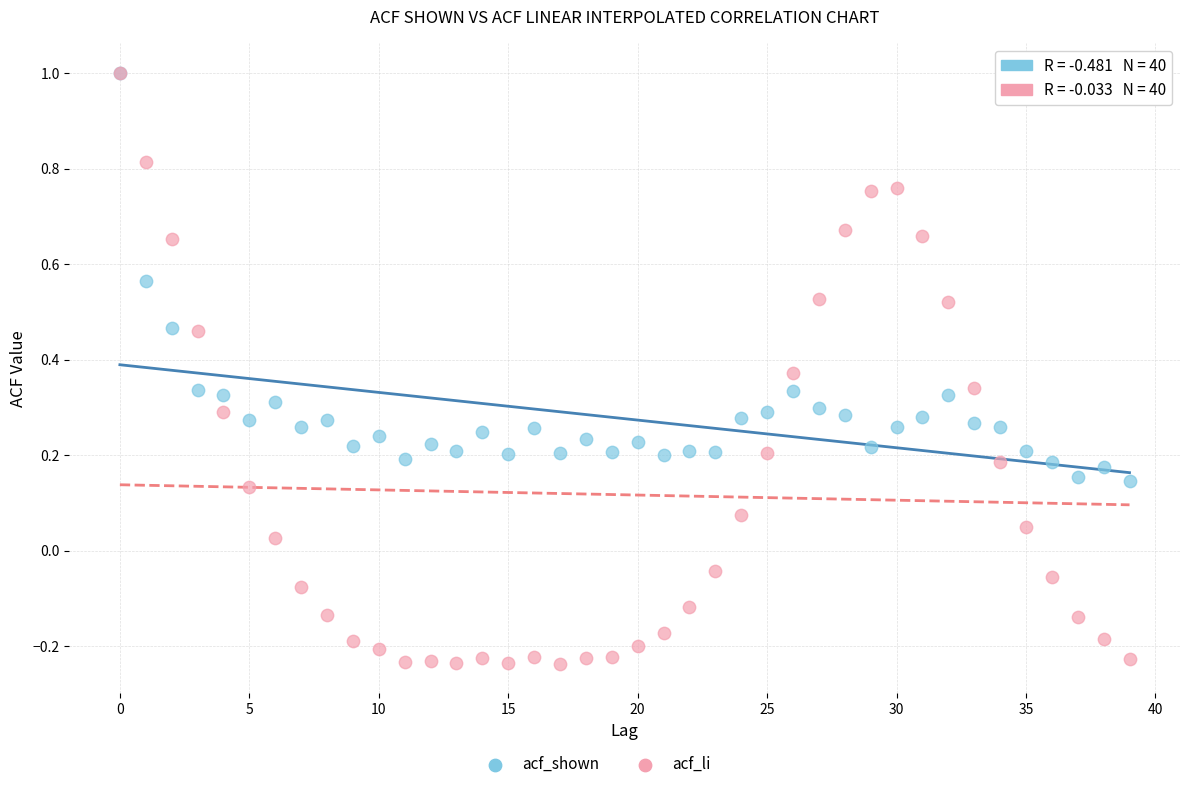

Which series contains the lowest Y value?

acf_li